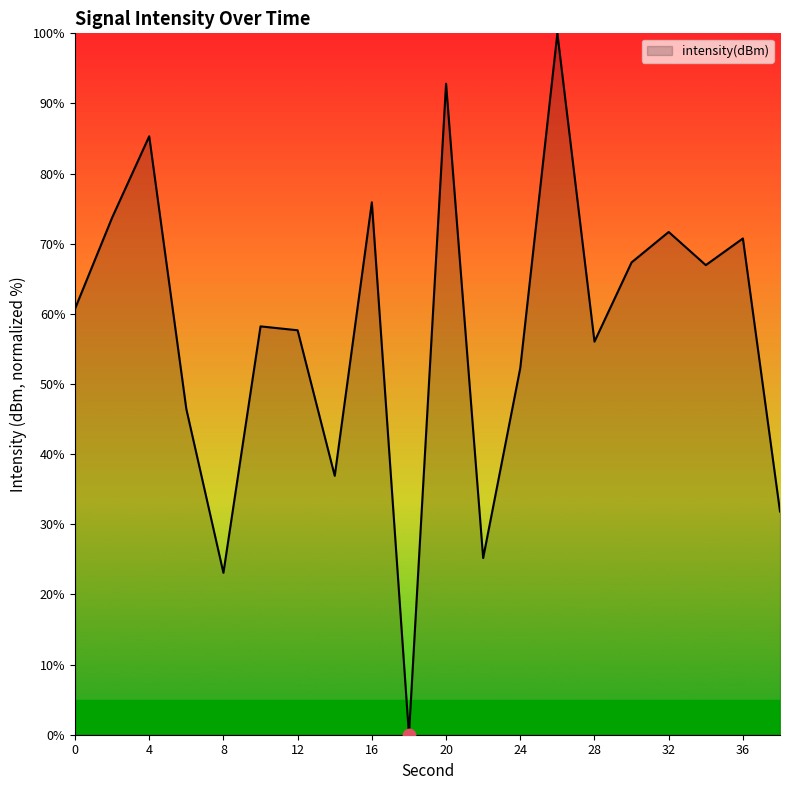

What is the maximum value shown in the chart?

100.0